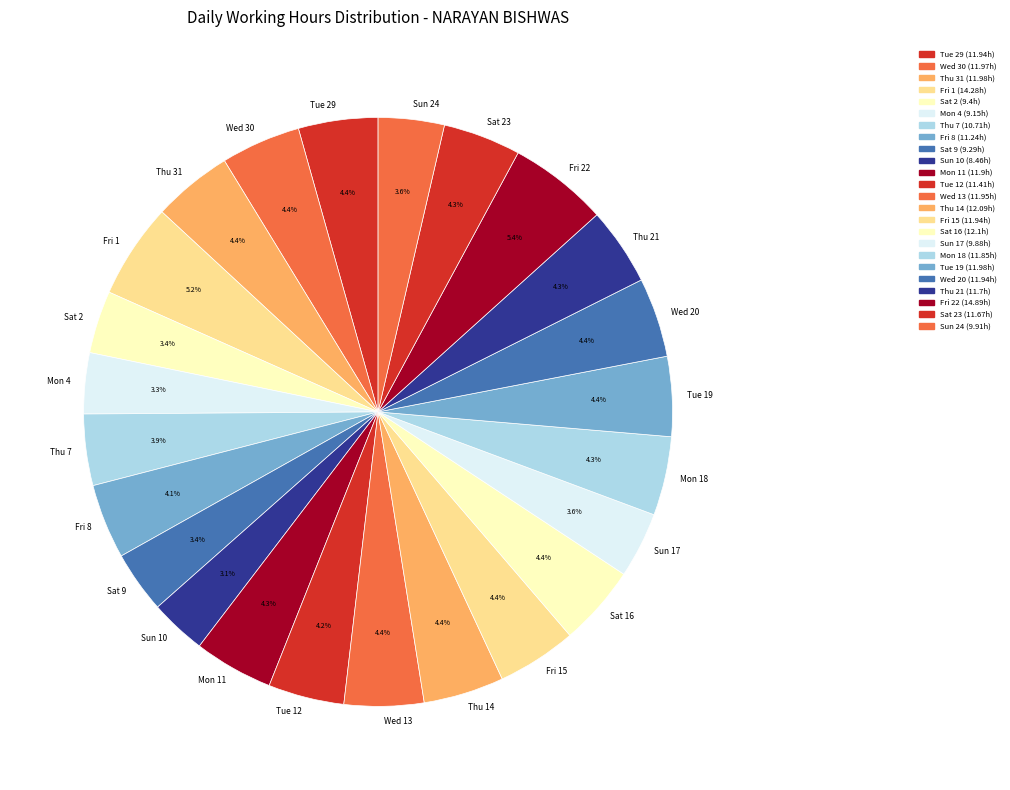

What percentage is the Fri 22 slice, to the nearest percent?

5%